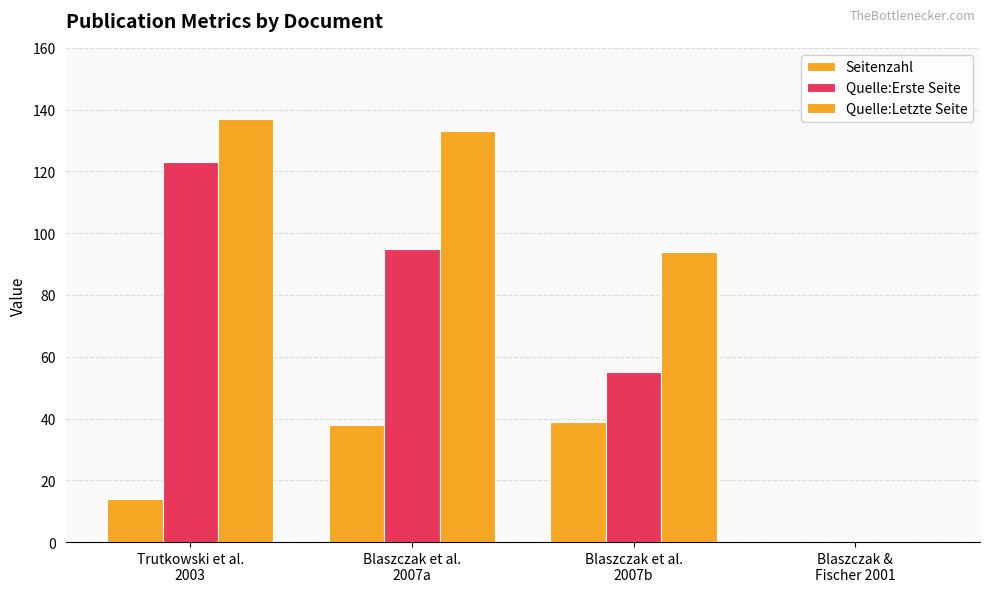

How many groups of bars are there?

4